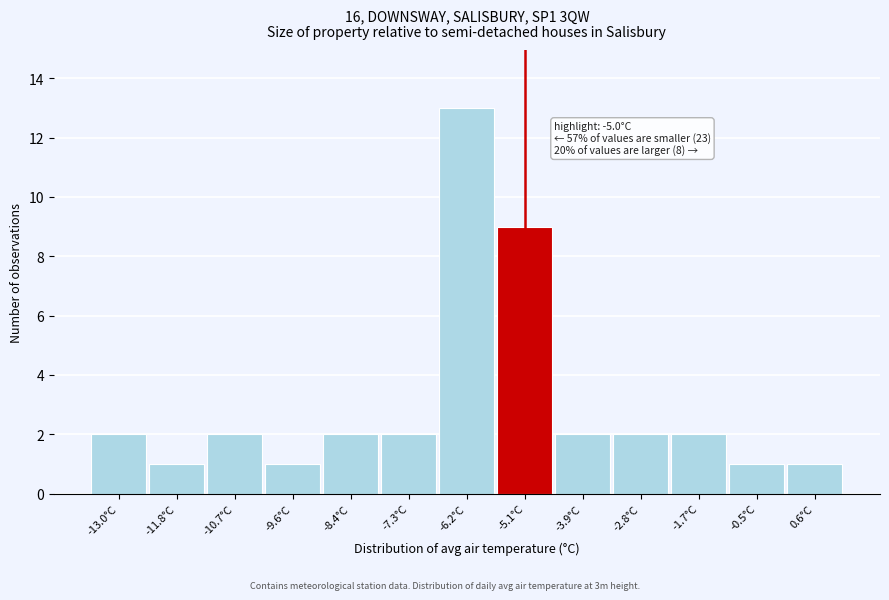

Reading left to right, list all the values displayed in this chart.

-13.0°C=2	-11.8°C=1	-10.7°C=2	-9.6°C=1	-8.4°C=2	-7.3°C=2	-6.2°C=13	-5.1°C=9	-3.9°C=2	-2.8°C=2	-1.7°C=2	-0.5°C=1	0.6°C=1